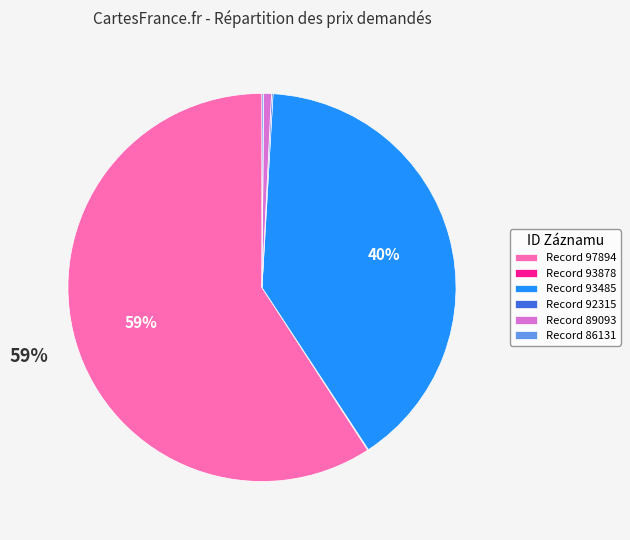

To the nearest percent, what percentage of the pie is Record 97894?

59%